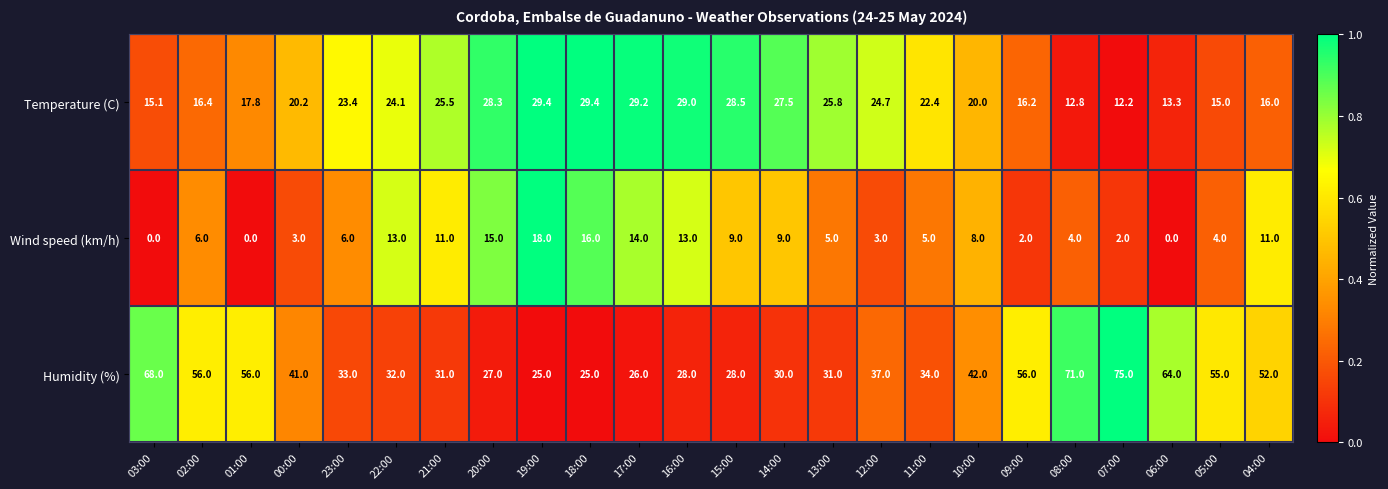

The value of Wind speed (km/h) at 17:00 is 25.0. True or false?

False